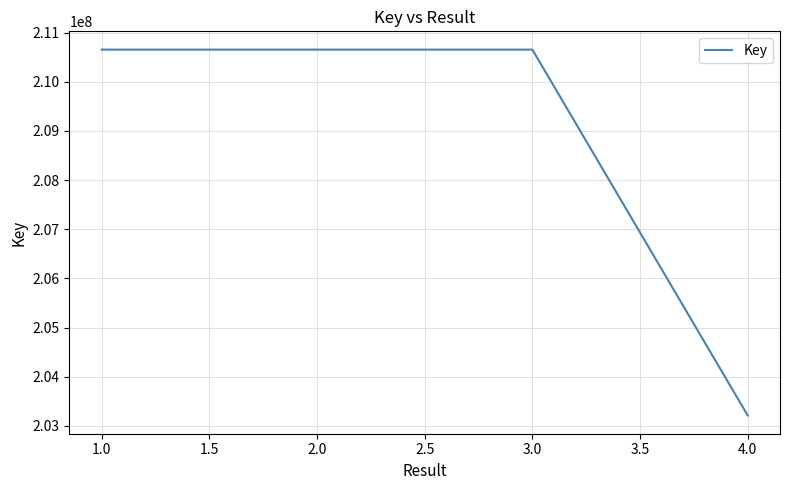

What is the maximum value shown in the chart?

210655041